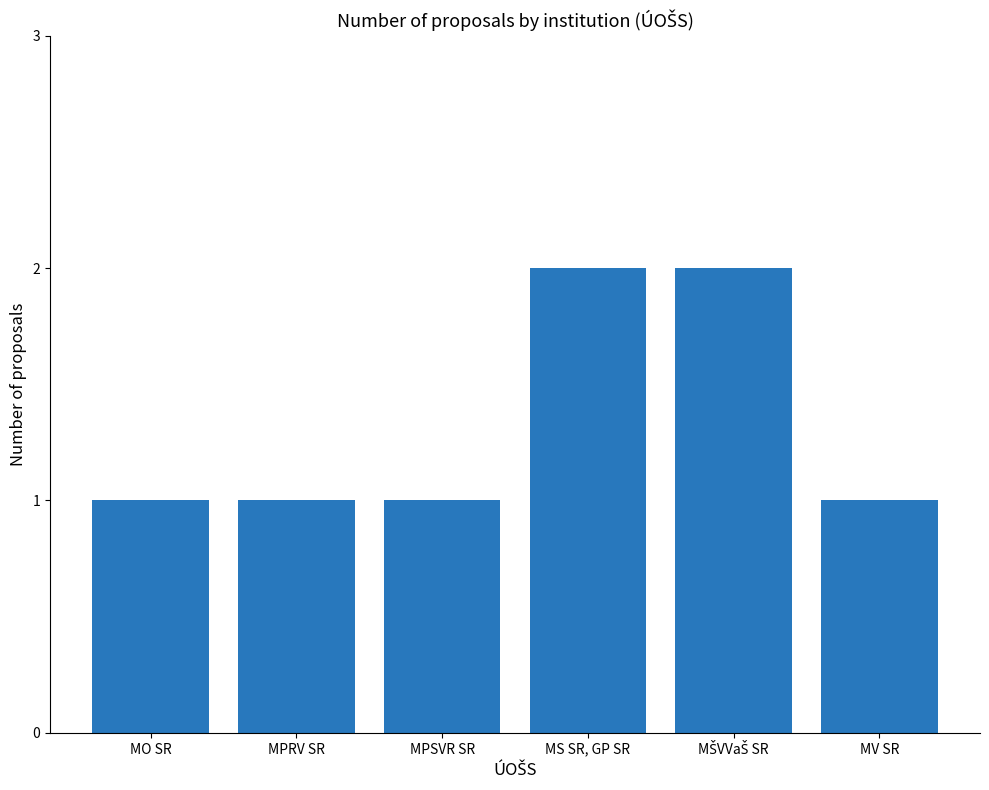

What is the ratio of the value at MS SR, GP SR to the value at MO SR?

2.0